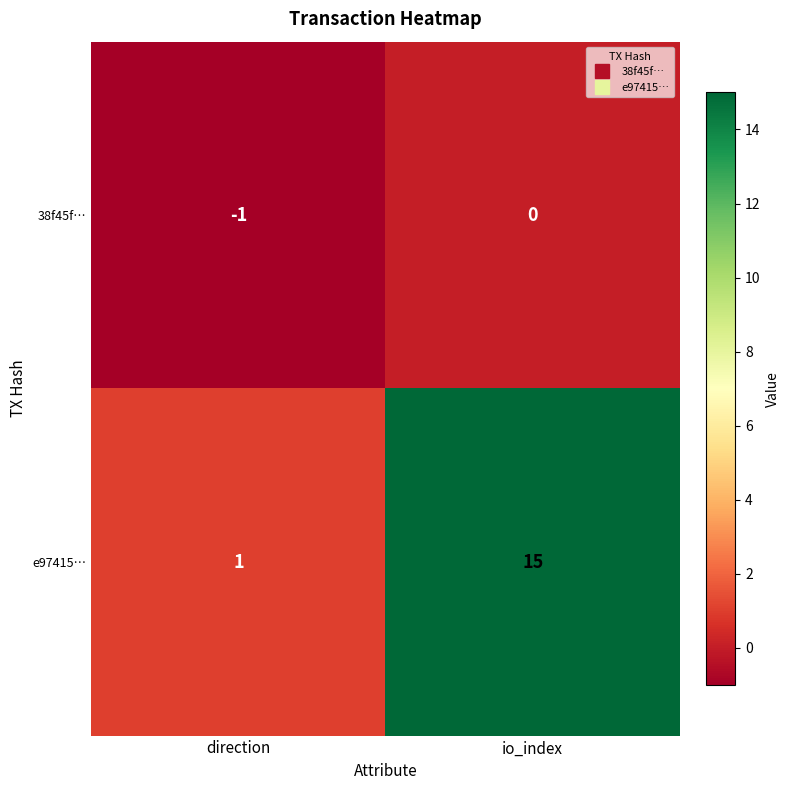

List the labels in order of e97415… value, smallest first.

direction, io_index